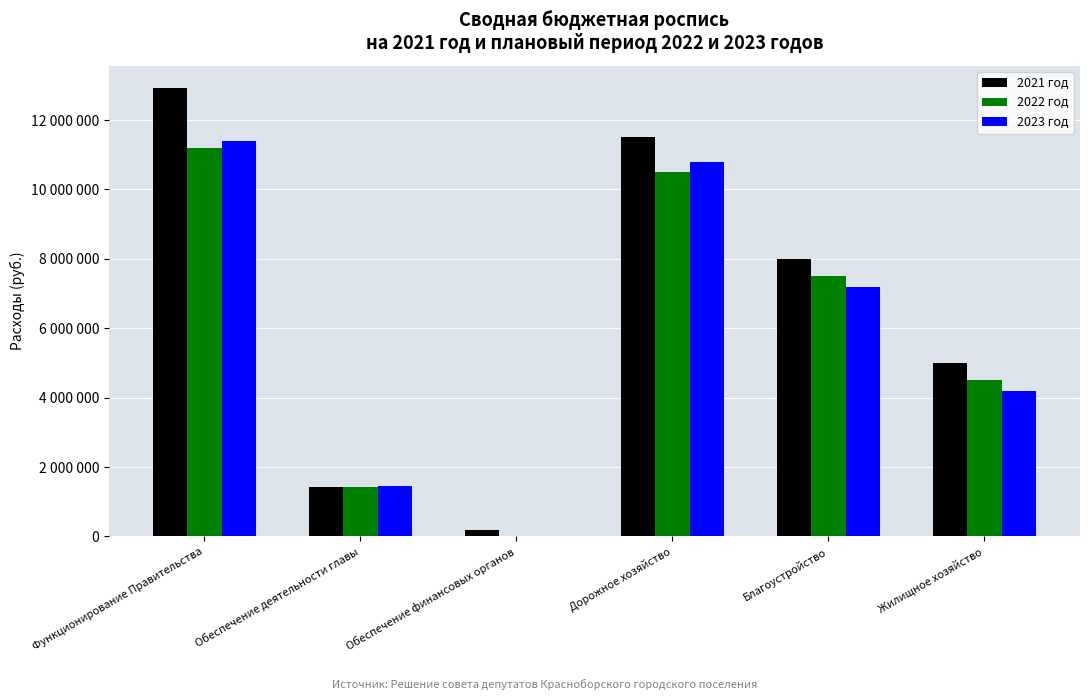

Does the chart contain stacked bars?

No